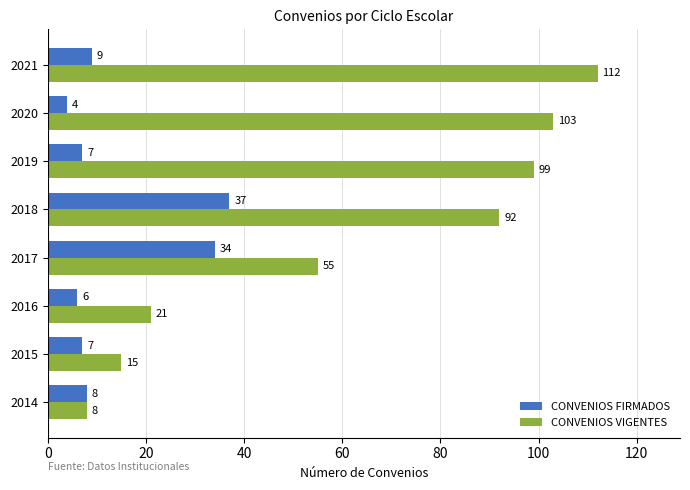

Rank the series by their maximum value, from highest to lowest.

CONVENIOS VIGENTES, CONVENIOS FIRMADOS